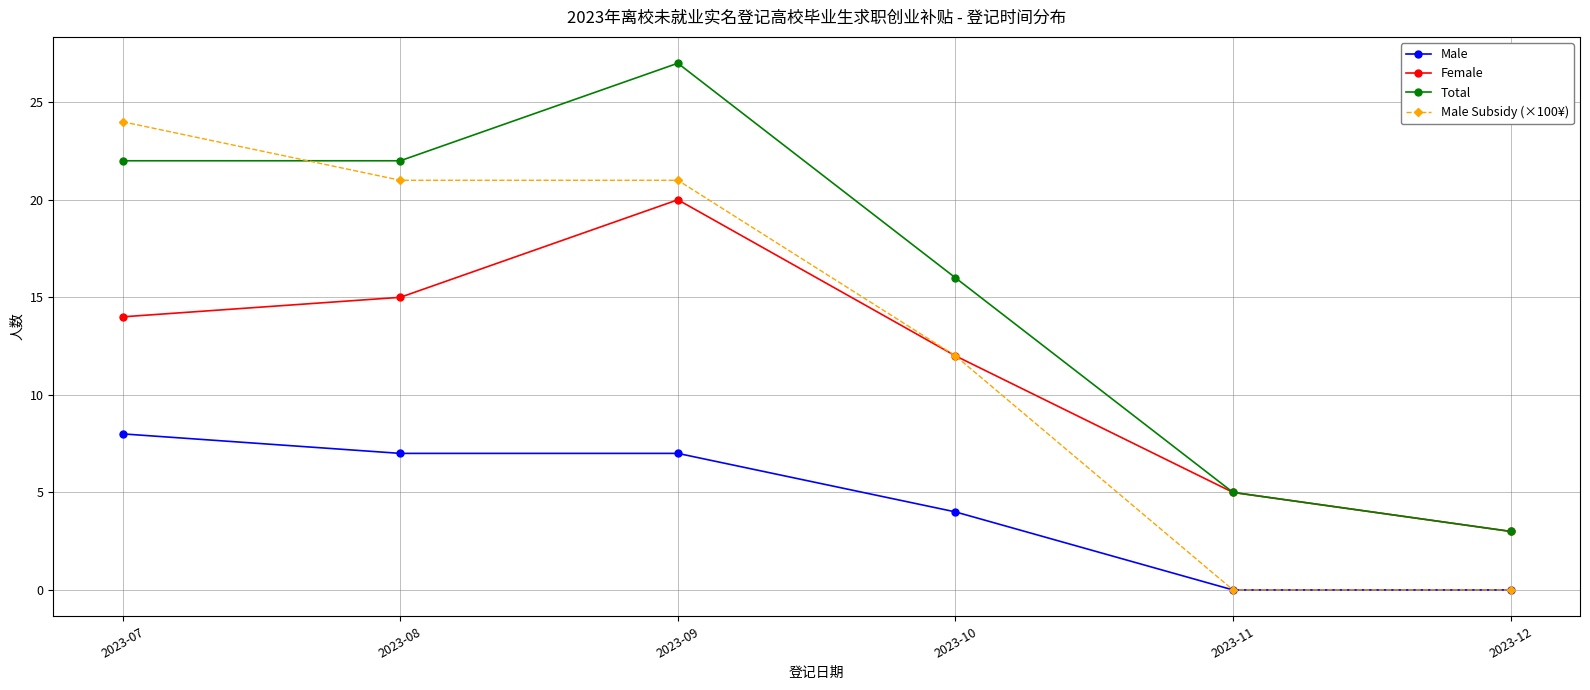

True or false: Male Subsidy (×100¥) has more than 1 points higher than both neighbors.

False